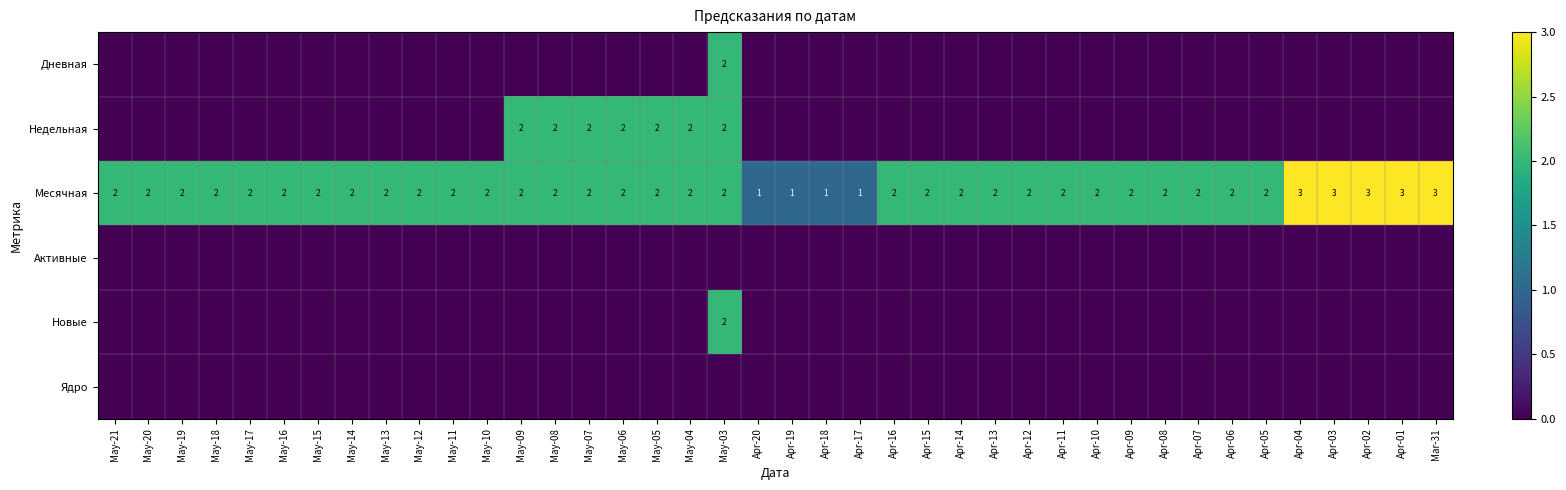

The Месячная series shows 1 at May-21. True or false?

False